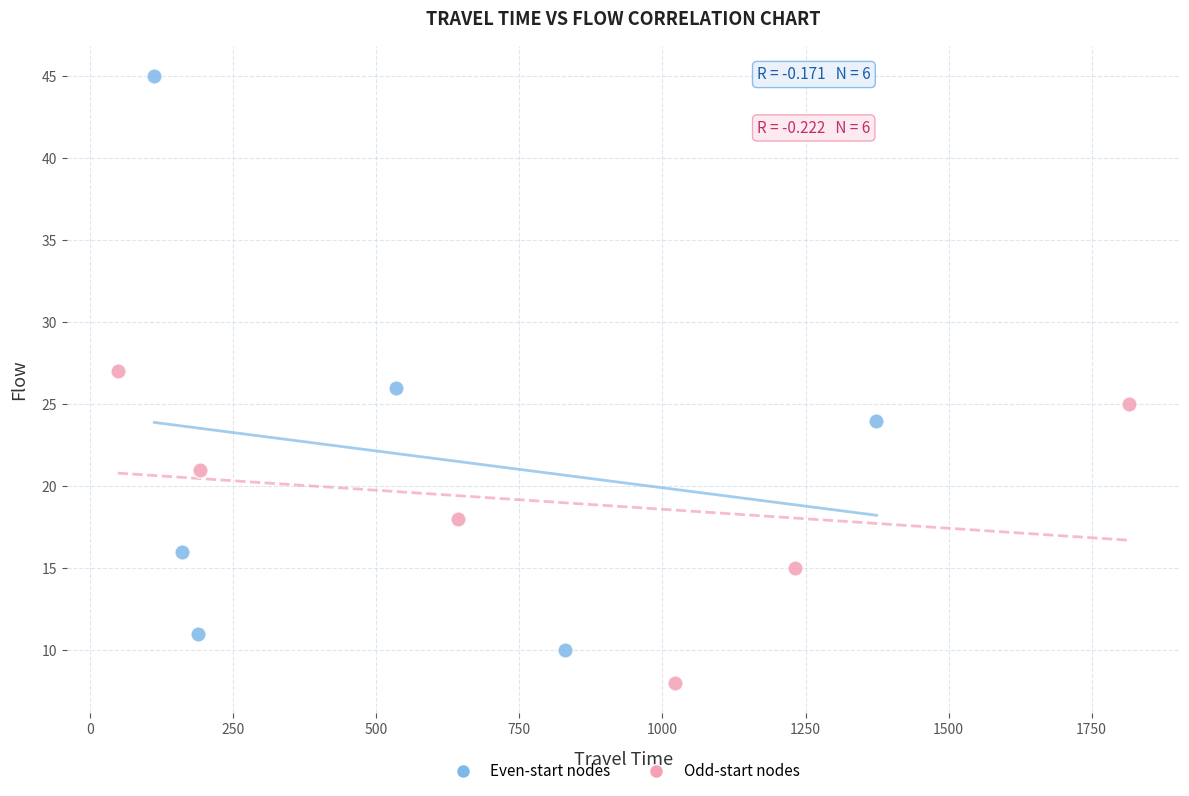

Which series contains the highest Y value?

Even-start nodes